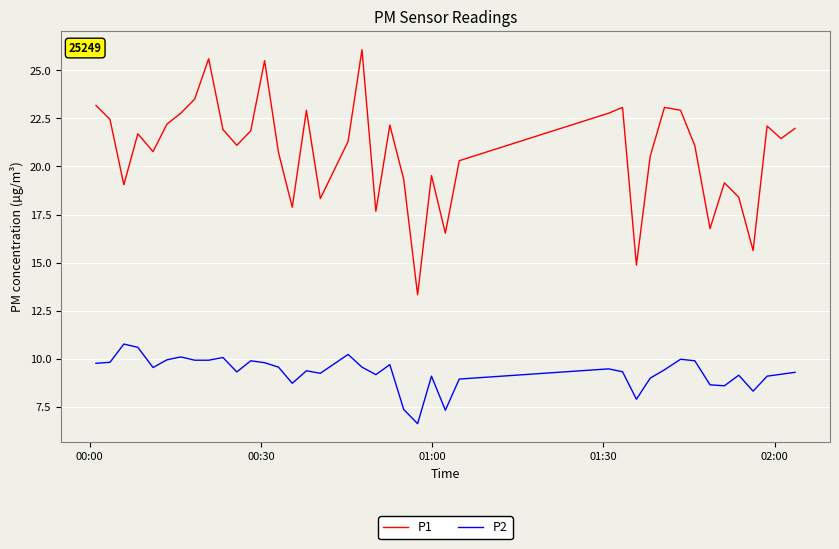

What are all the series names shown in the legend?

P1, P2